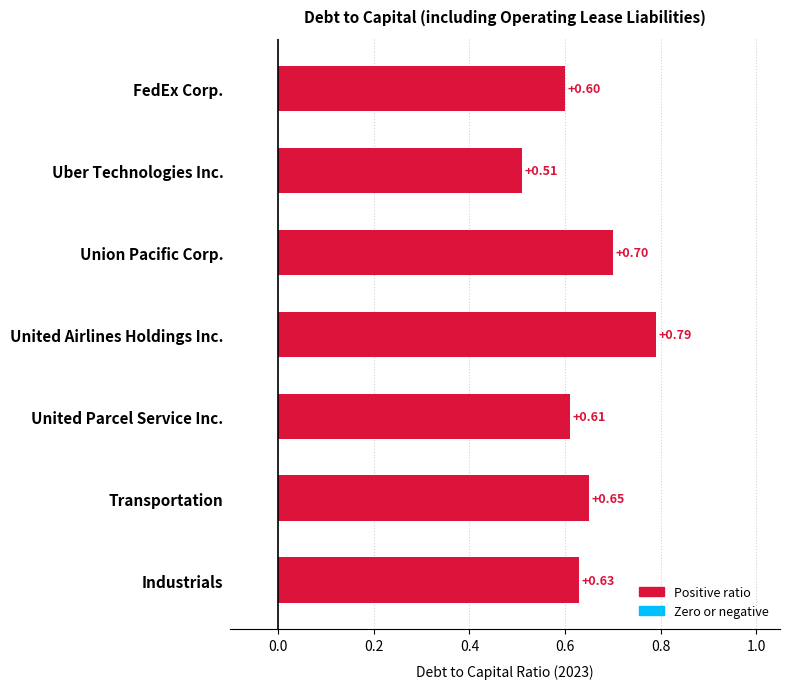

What is the label of the 5th bar from the bottom?

Union Pacific Corp.